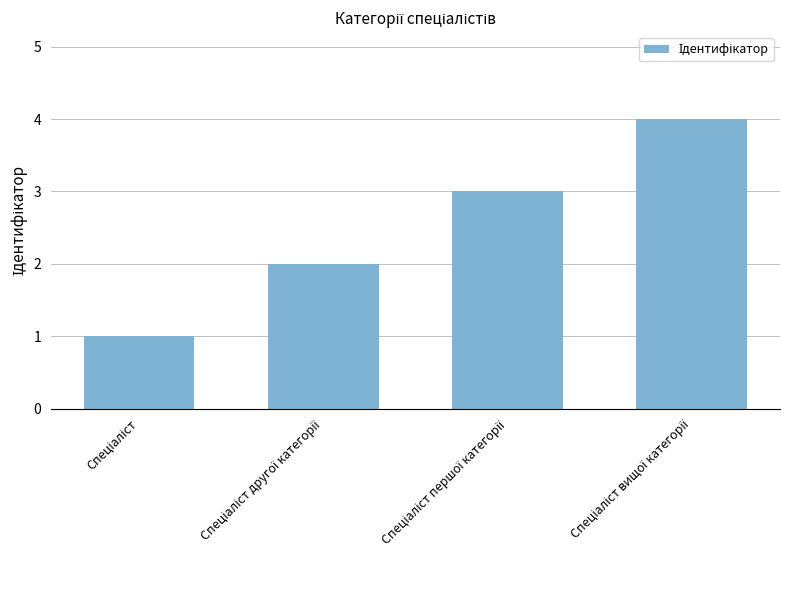

What is the greatest value displayed?

4